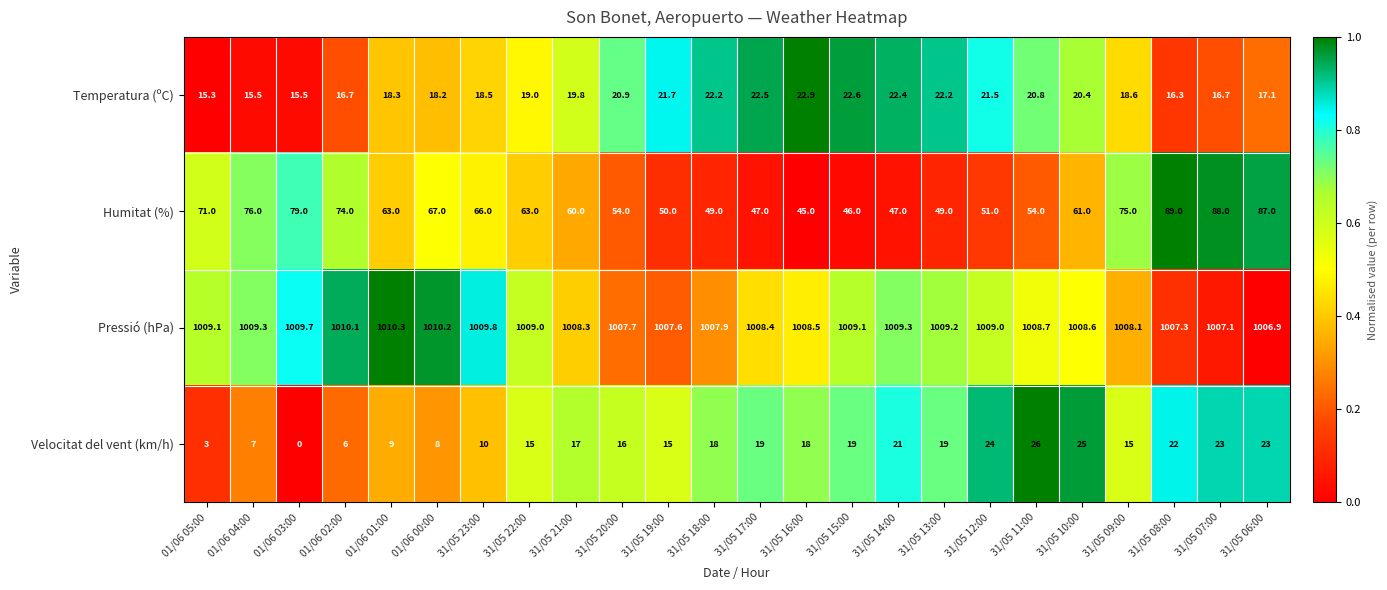

Which series has the largest total across all categories?

Pressió (hPa)